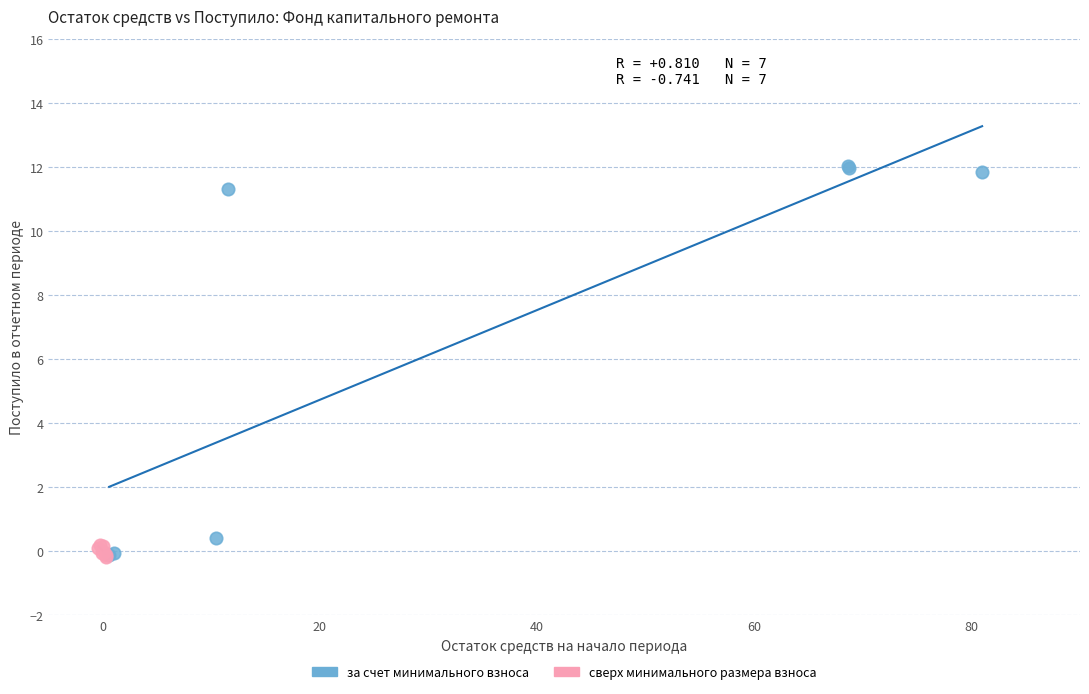

Which series has the largest Y range (max minus min)?

за счет минимального взноса